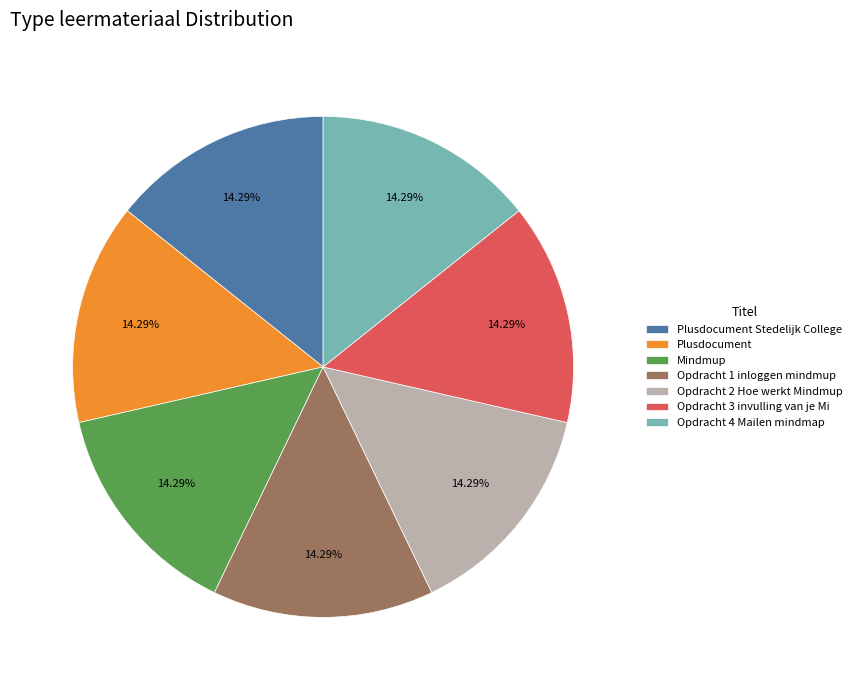

Is there a majority slice in this chart?

No